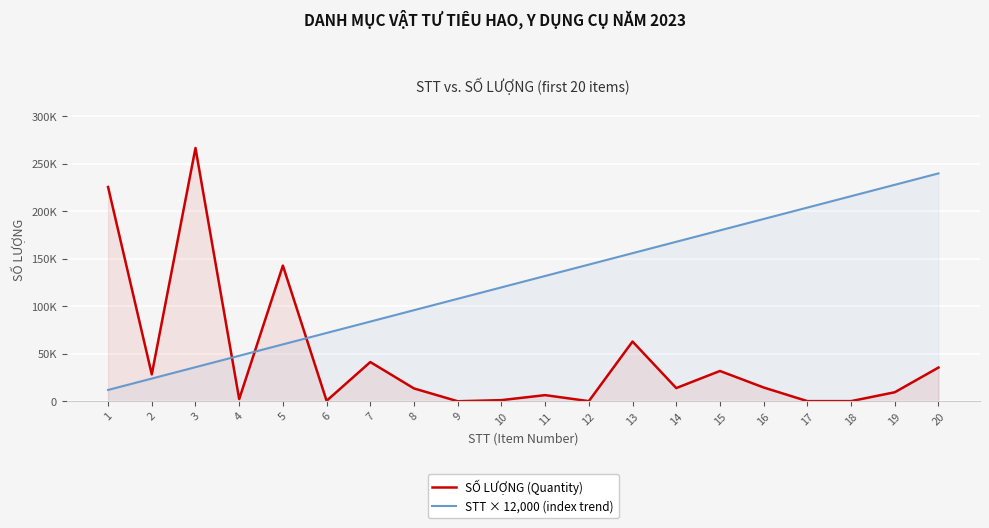

Reading left to right, extract all data points from this chart.

SỐ LƯỢNG (Quantity): 1=225660	2=28420	3=266735	4=2400	5=142940	6=600	7=41400	8=13600	9=125	10=1296	11=6565	12=238	13=63010	14=14000	15=32000	16=14600	17=250	18=250	19=9600	20=35600
STT × 12,000 (index trend): 1=12000	2=24000	3=36000	4=48000	5=60000	6=72000	7=84000	8=96000	9=108000	10=120000	11=132000	12=144000	13=156000	14=168000	15=180000	16=192000	17=204000	18=216000	19=228000	20=240000